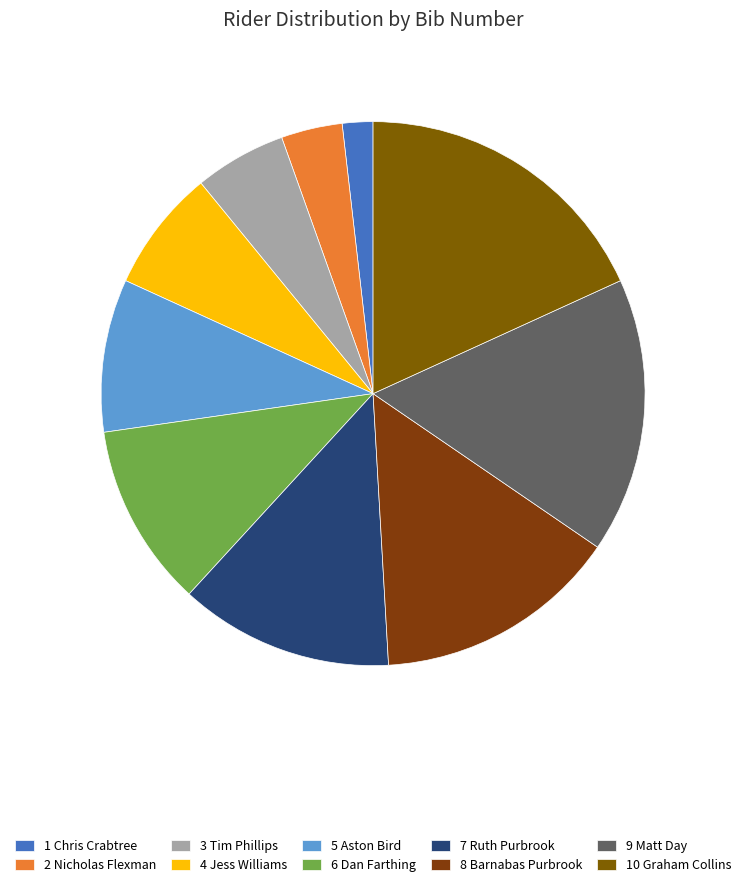

Rank the categories by value from highest to lowest.

10 Graham Collins, 9 Matt Day, 8 Barnabas Purbrook, 7 Ruth Purbrook, 6 Dan Farthing, 5 Aston Bird, 4 Jess Williams, 3 Tim Phillips, 2 Nicholas Flexman, 1 Chris Crabtree